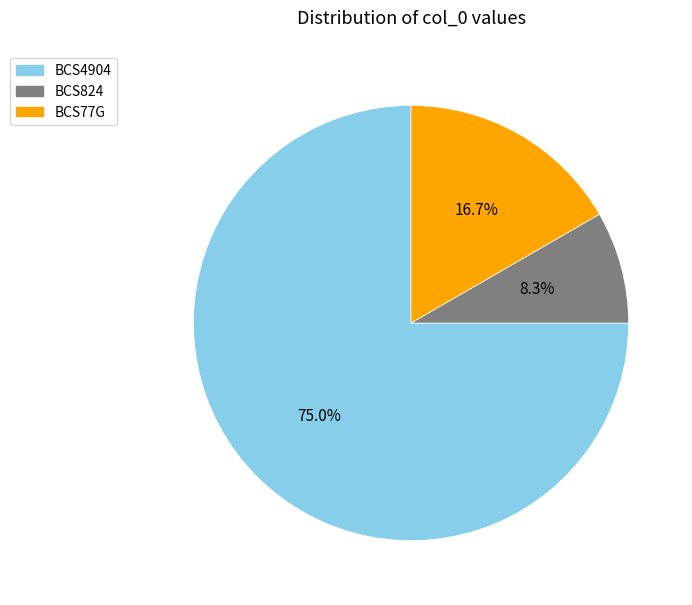

How many slices are in this pie chart?

3